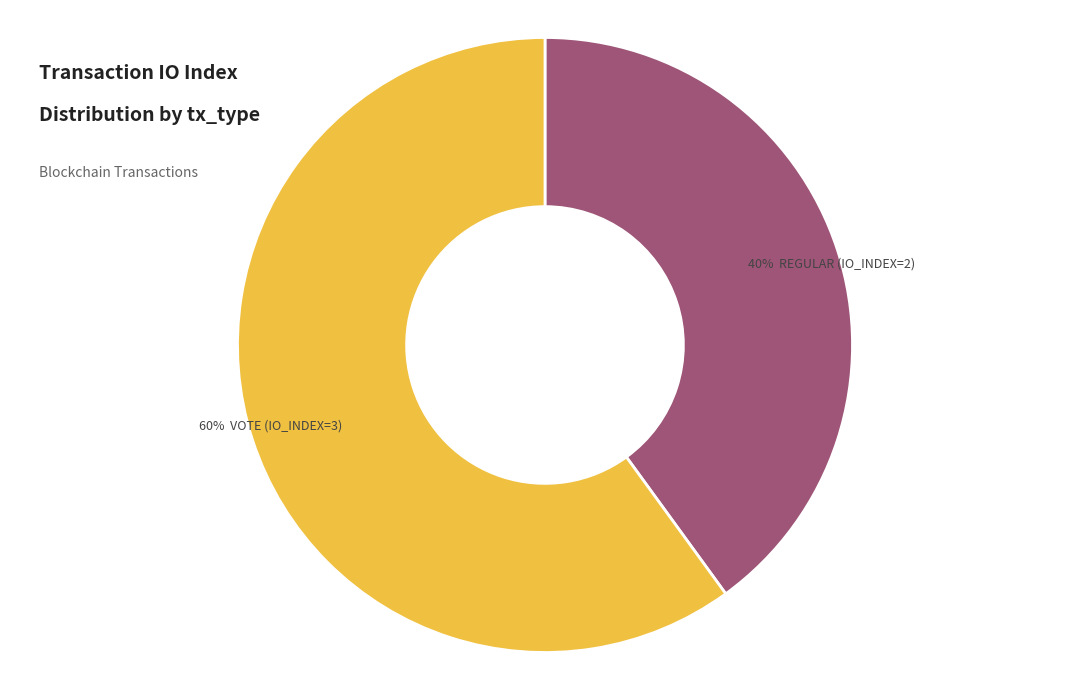

Count the number of slices in the pie.

2